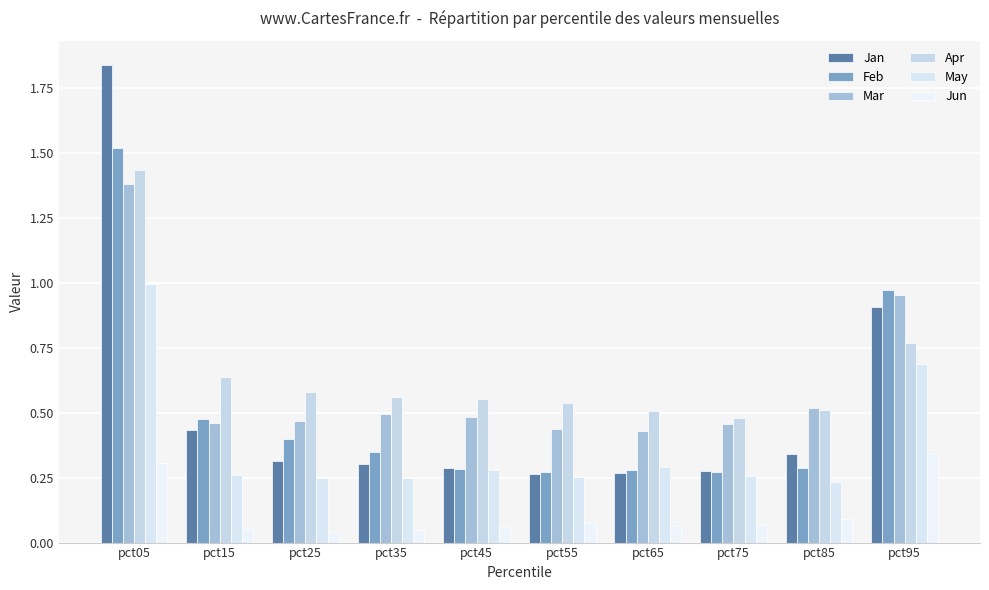

Is the value of Jun at pct35 greater than the value of May at pct25?

No